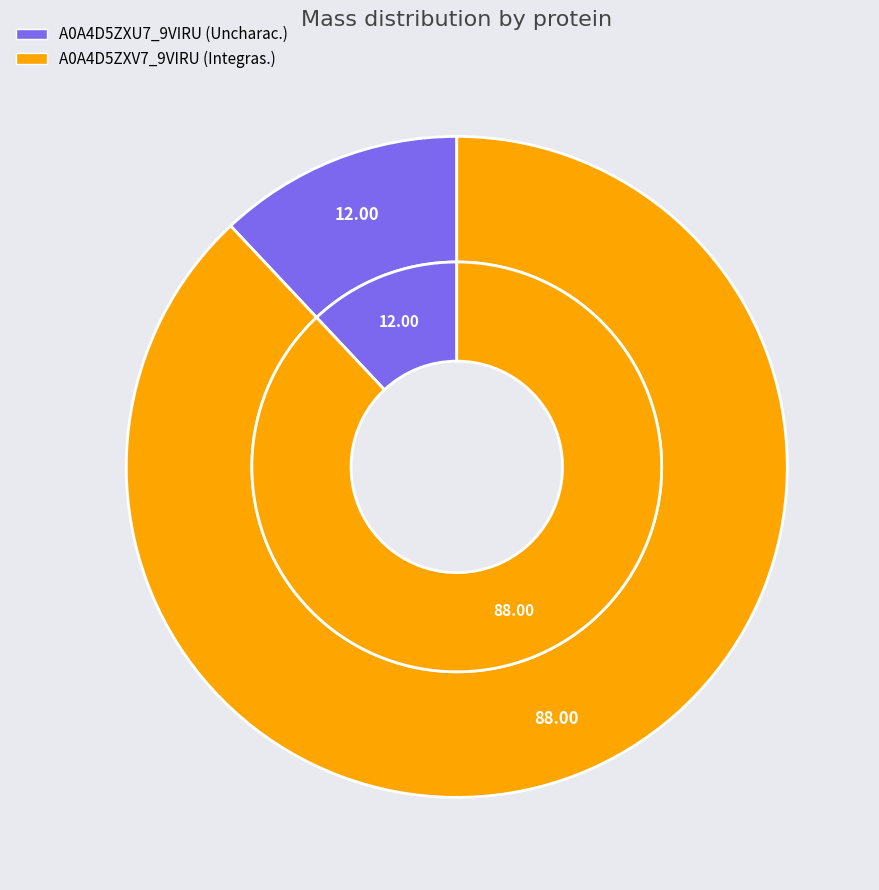

How many slices are in this pie chart?

2